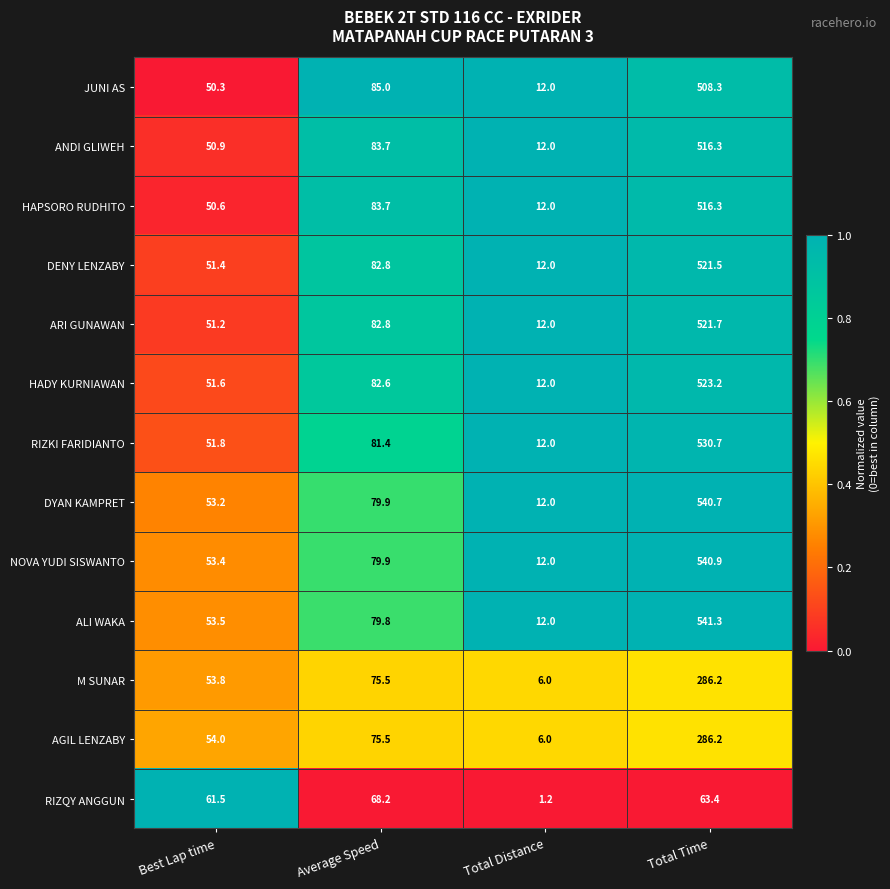

How many distinct data groups are displayed?

13